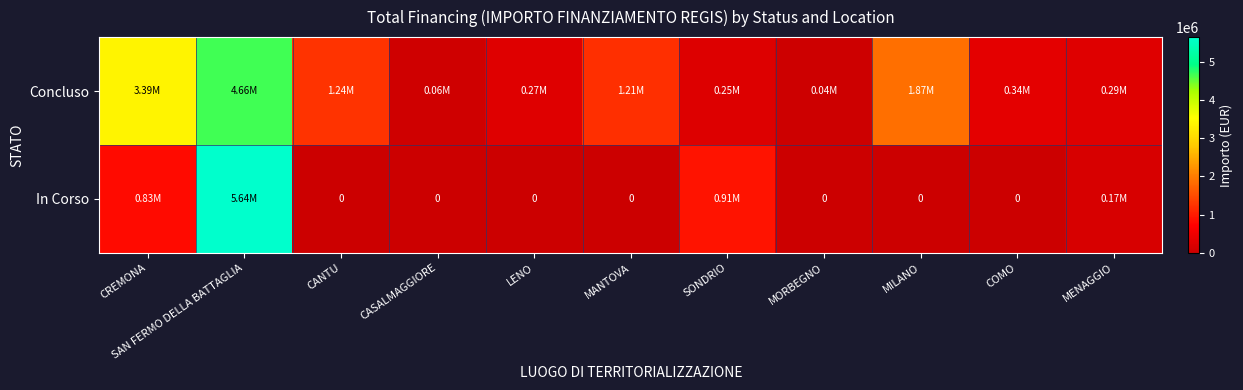

What is the greatest value displayed?

5641857.7